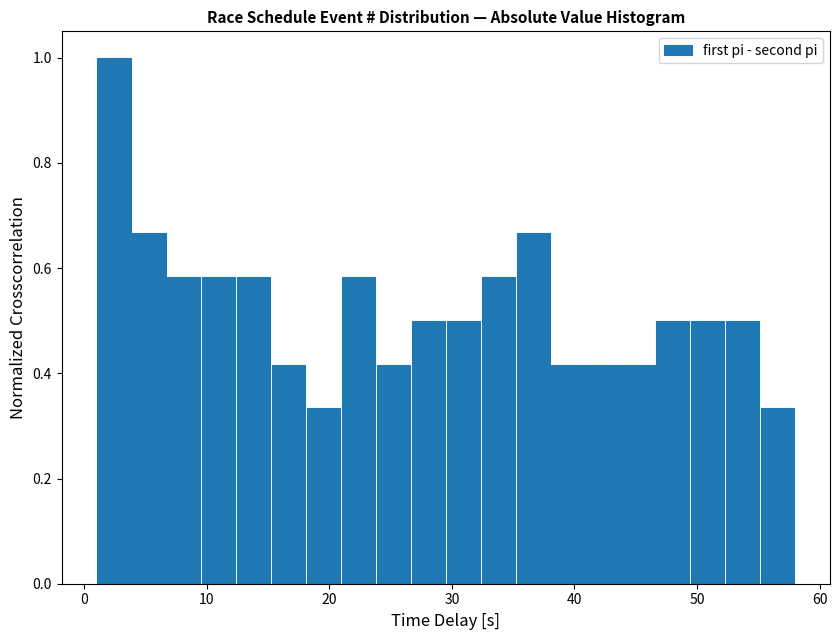

Read against the x-axis, roughly where is the centre of the tallest bar?

2